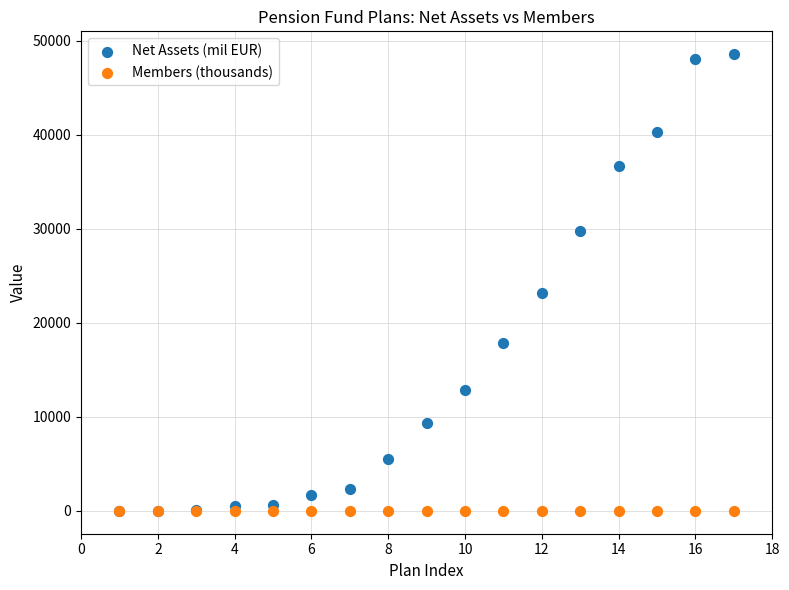

In the Net Assets (mil EUR) series, what Y value is closest to 24276?

23112.0